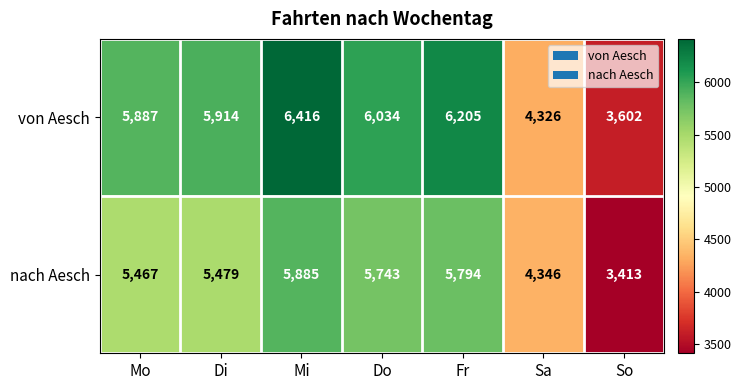

List the series in order of their peak value, lowest first.

nach Aesch, von Aesch